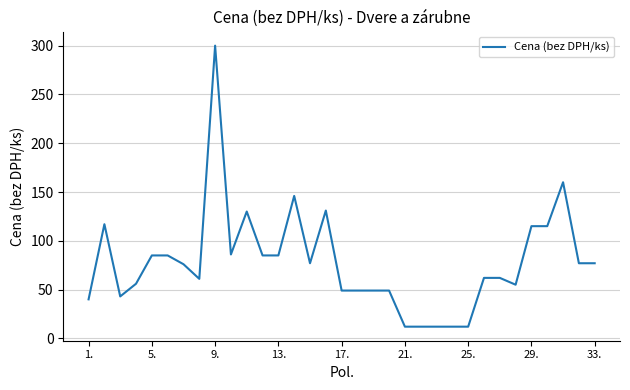

What is the greatest value displayed?

300